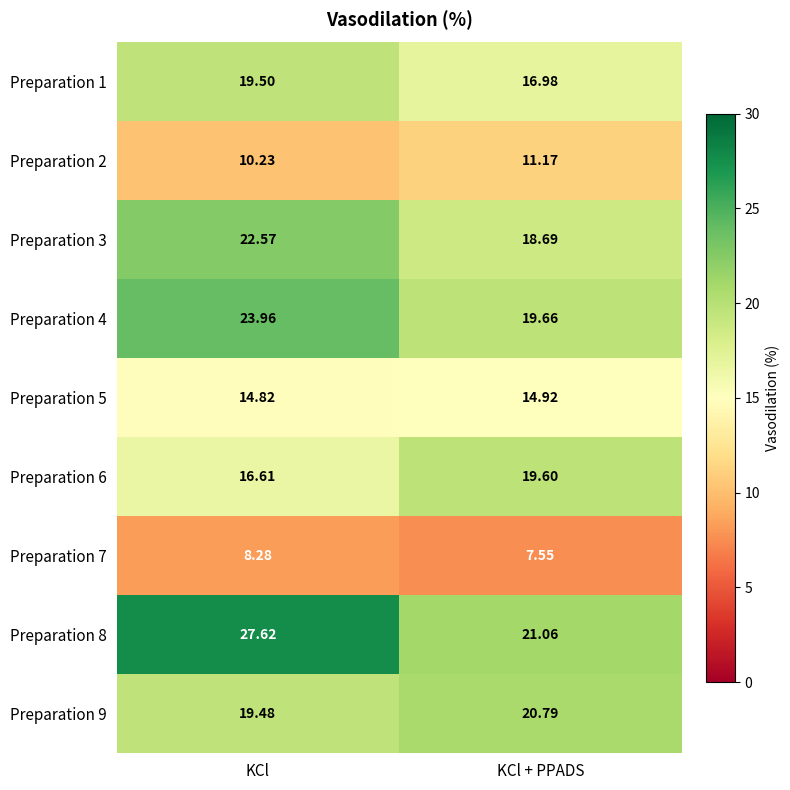

At which label is Preparation 9 closest to 20?

KCl